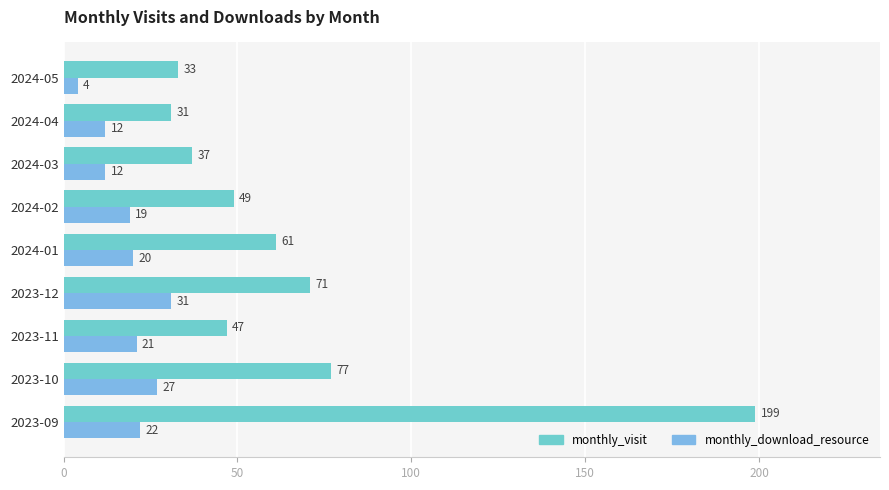

What is the average value of the monthly_visit series?

67